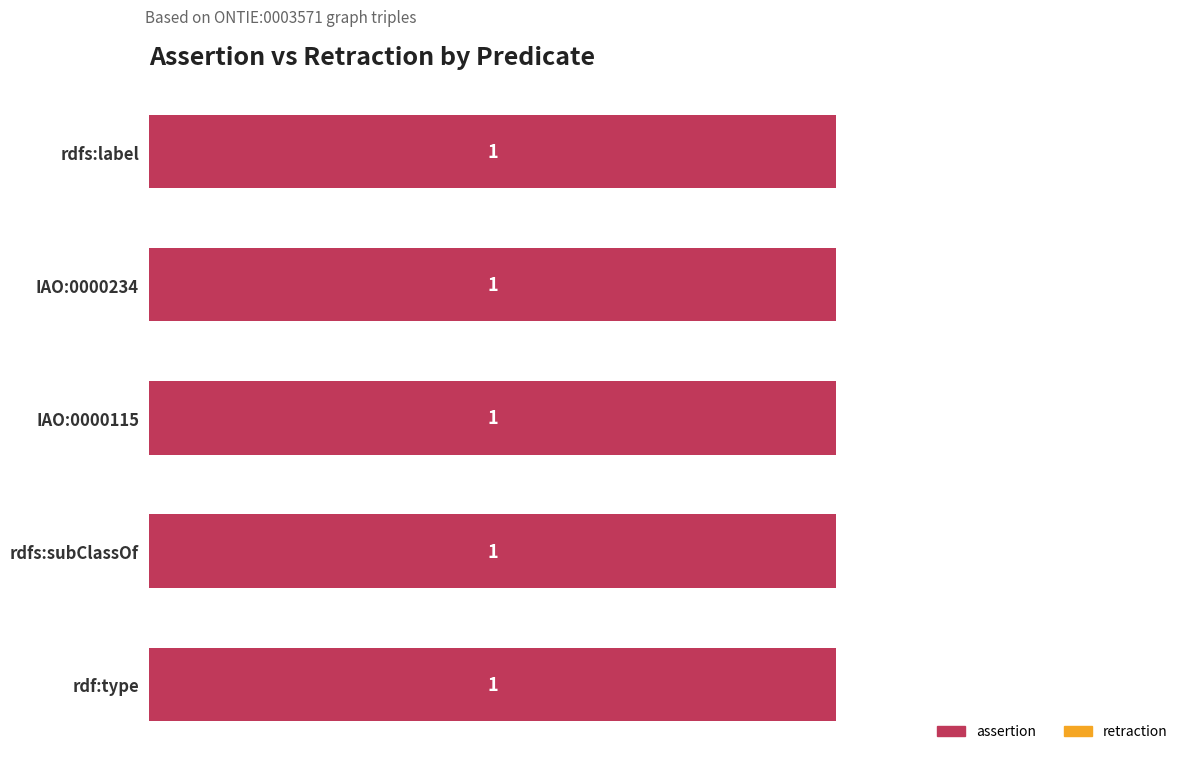

True or false: retraction has a value of 0 at rdf:type.

True